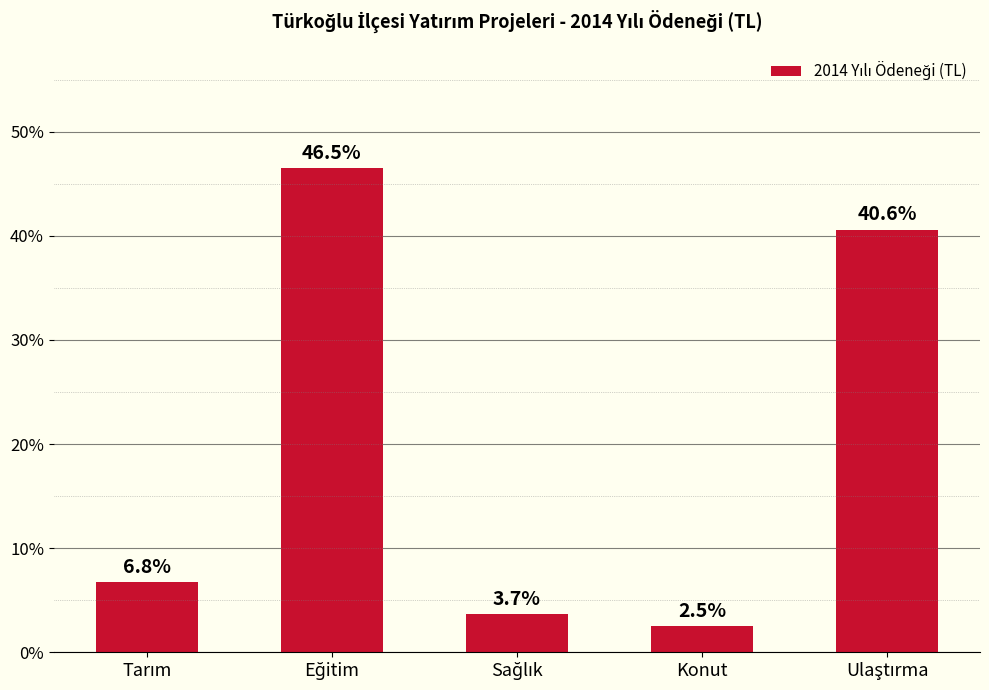

What is the difference between the second highest and minimum values?

38.1